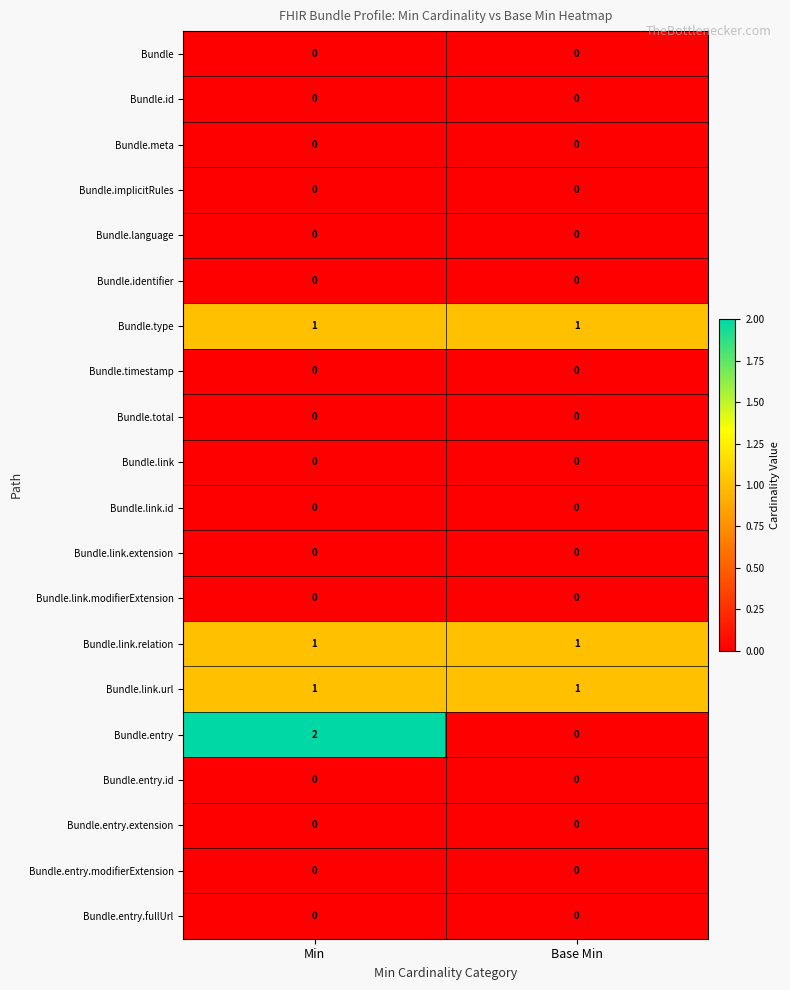

How many series are shown in this chart?

20